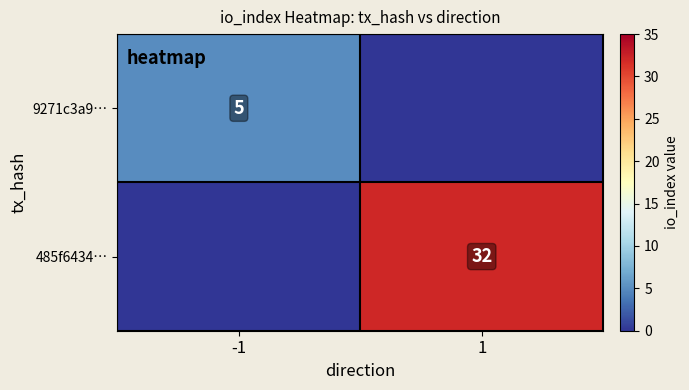

What is the total value across all series at -1?

5